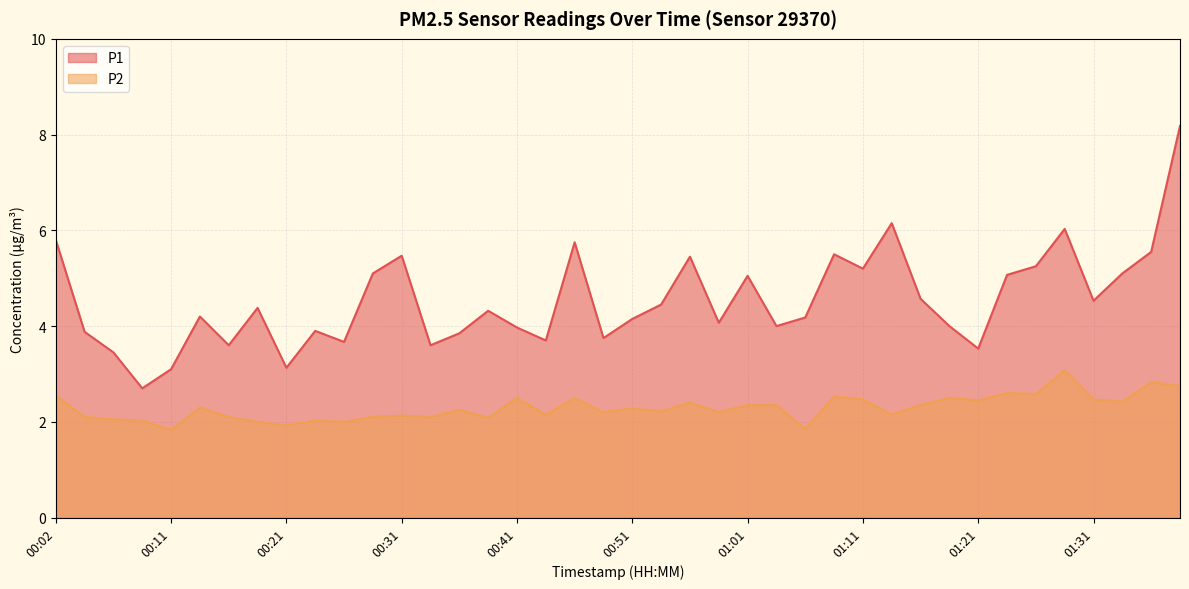

At which label does P2 first exceed 2?

00:02